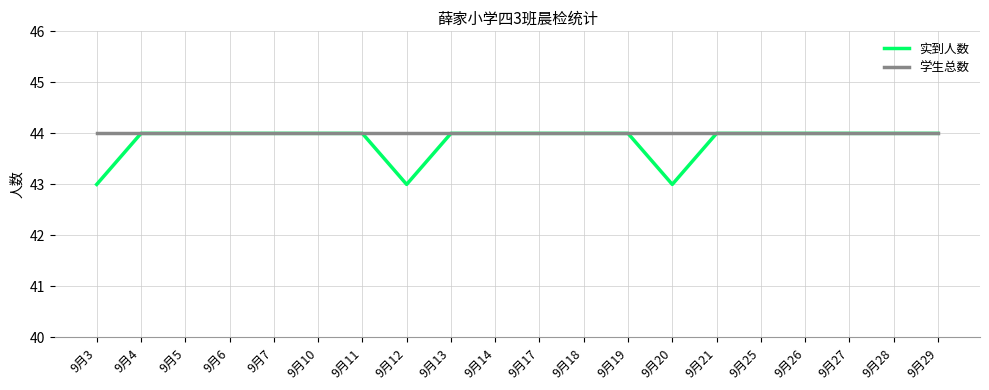

How many lines are shown in the chart?

2